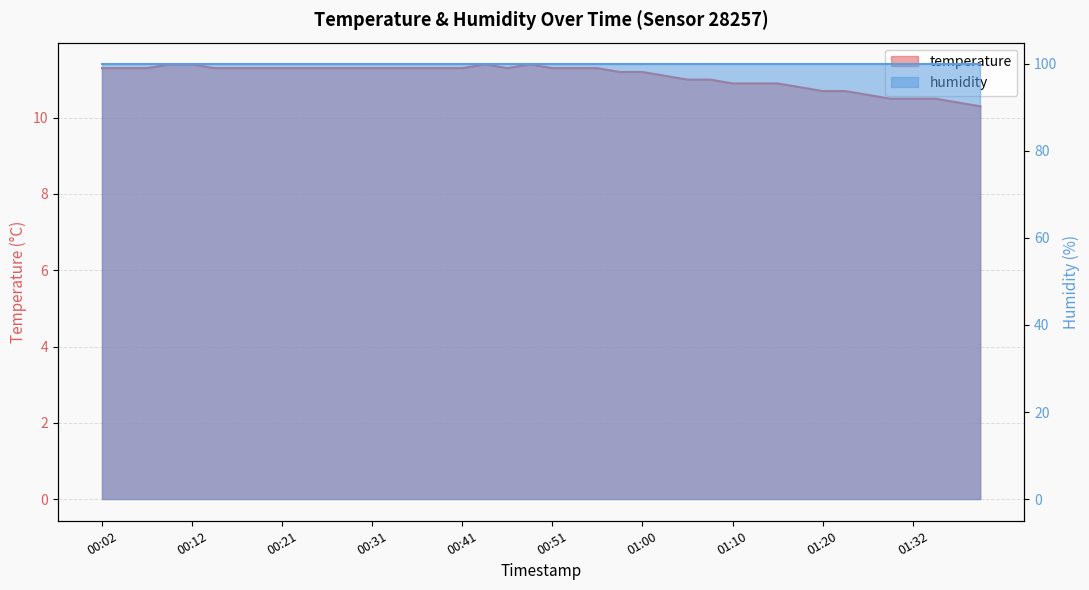

How many points are lower than both their immediate neighbors (excluding endpoints)?

1